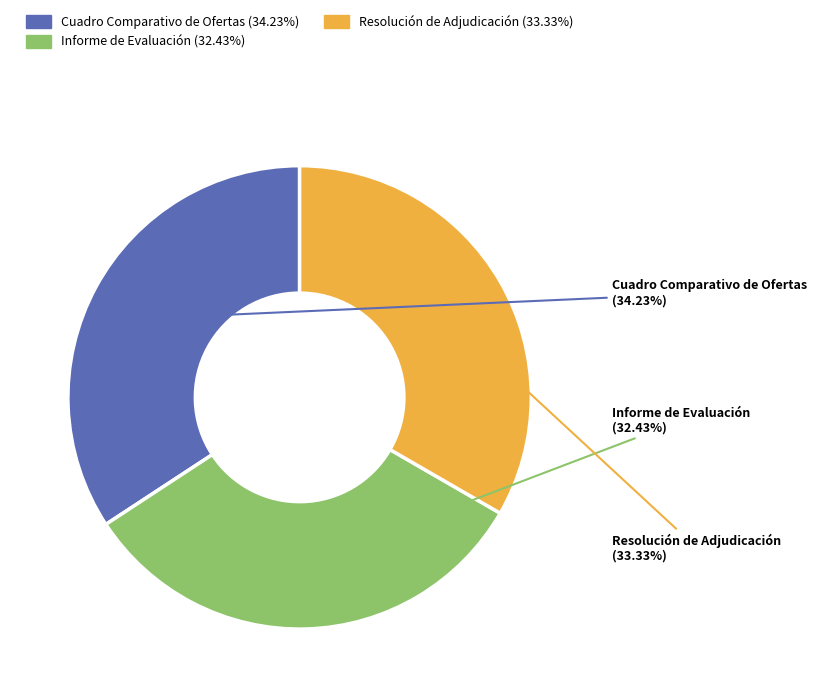

How many slices are in this pie chart?

3